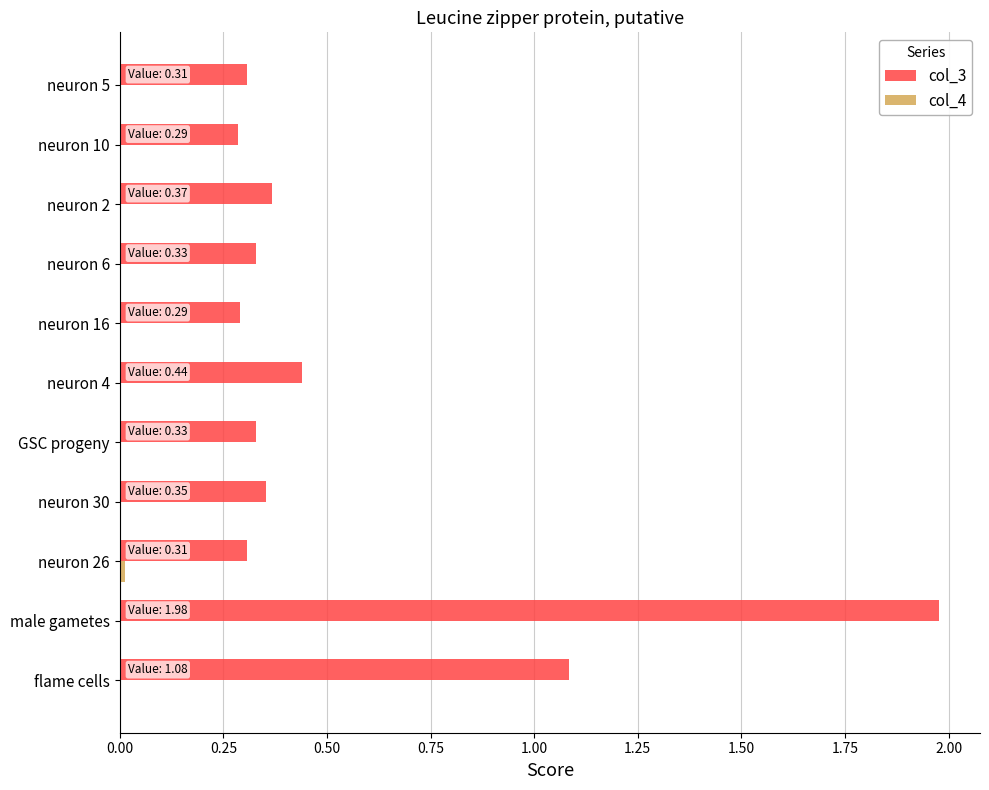

The col_3 series shows 0.2 at neuron 16. True or false?

False